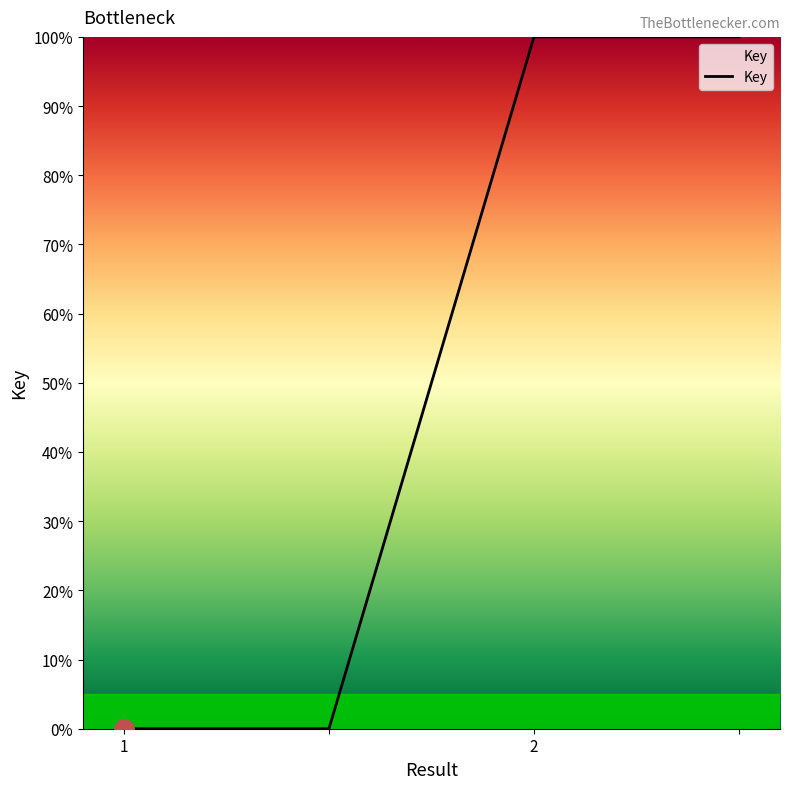

What is the difference between the maximum and minimum values?

100